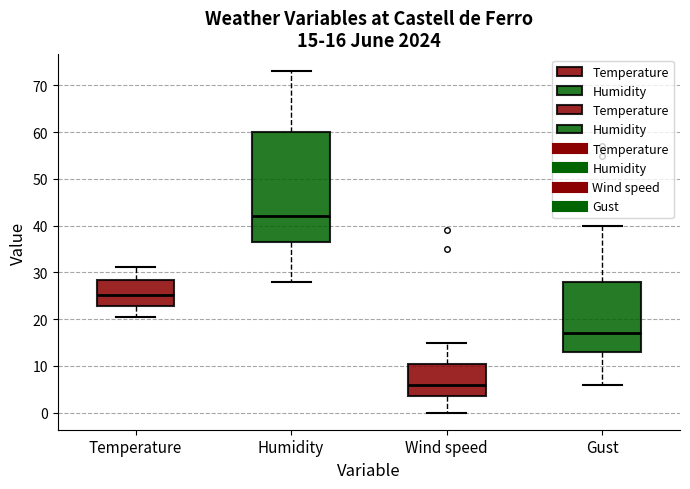

Which box has the lowest median line?

Wind speed